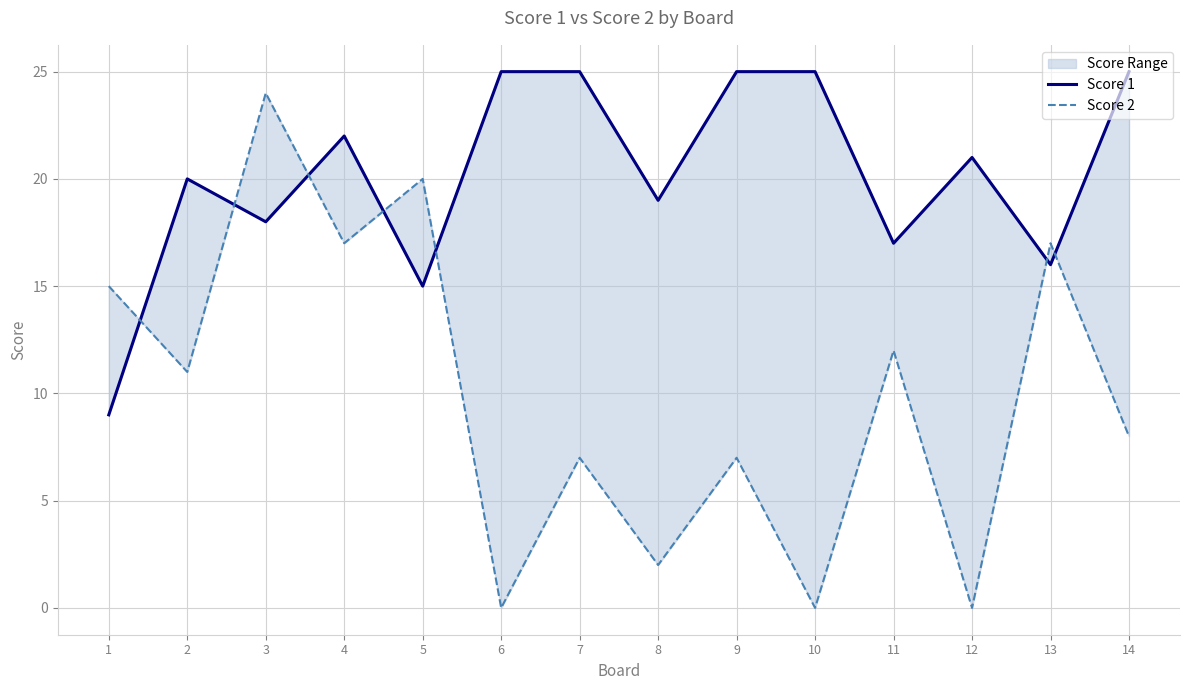

What is the spread (max minus min) of values at 6?

25